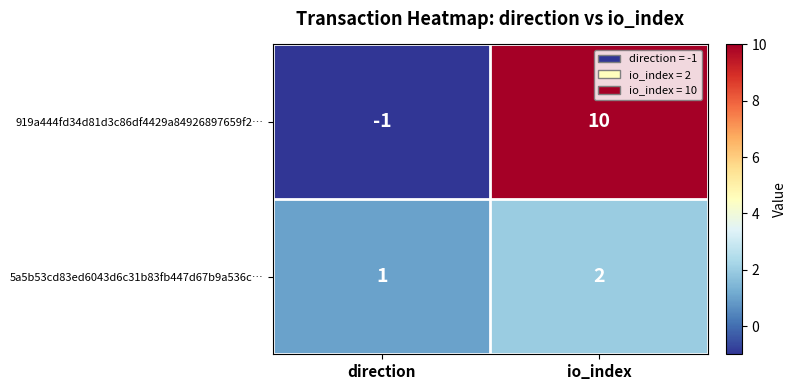

The 919a444fd34d81d3c86df4429a84926897659f2… series shows 7 at io_index. True or false?

False